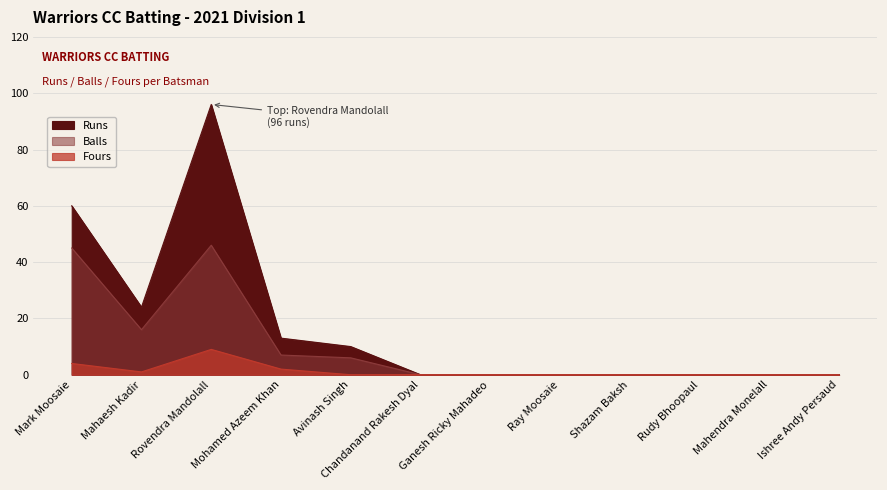

What is the value of the Balls point at the 1st from the left?

45